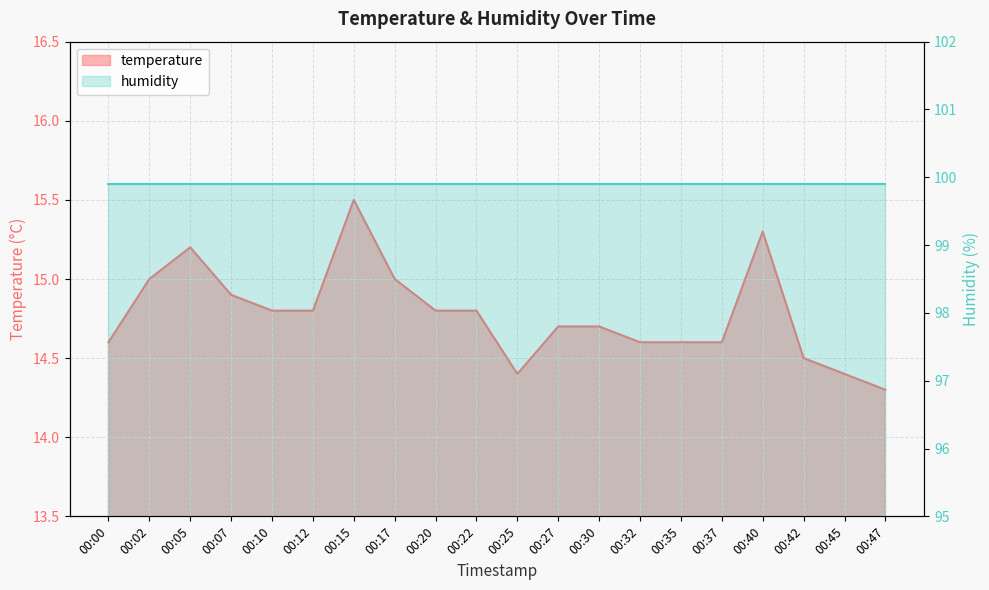

What is the sum of the values at 00:20 and 00:17?

29.8